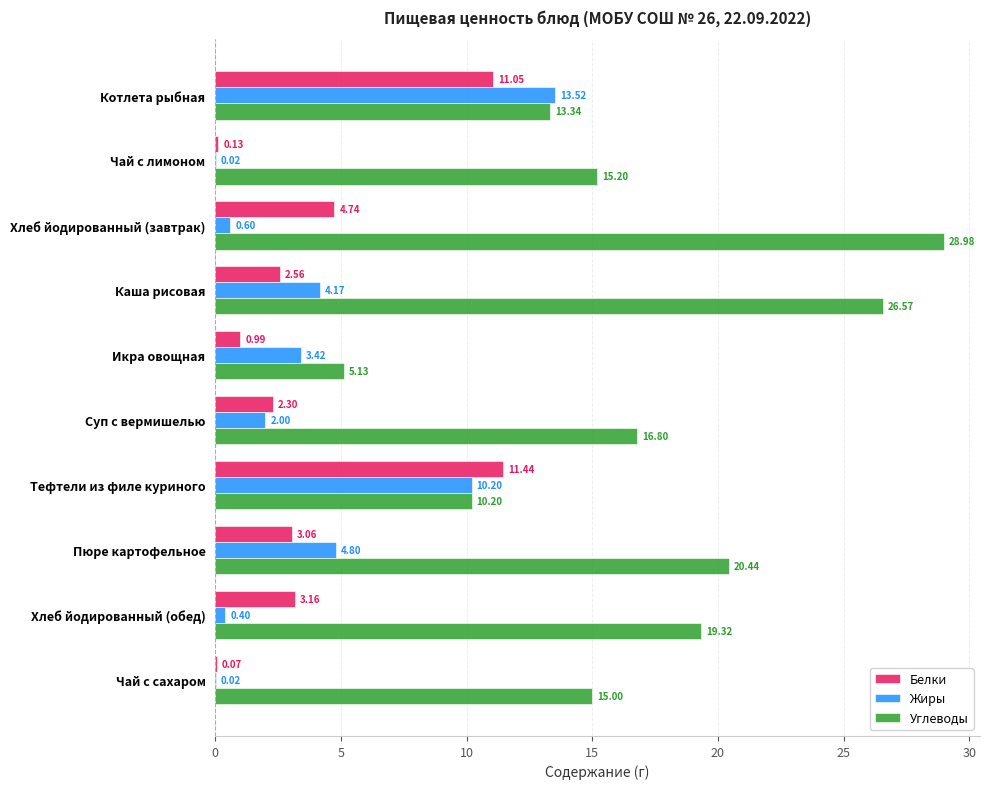

At which label is Белки closest to 5?

Хлеб йодированный (завтрак)